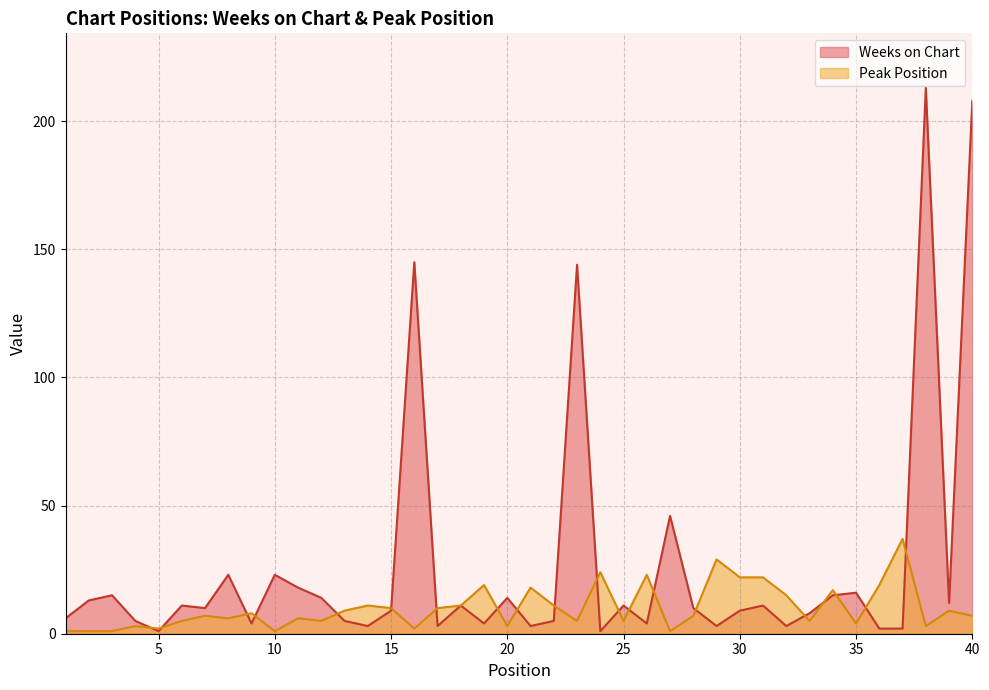

What is the difference between the maximum and minimum values in the Peak Position series?

36